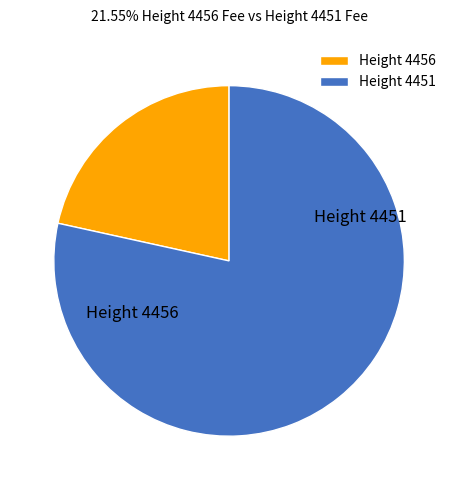

Which slice is the smallest?

4456